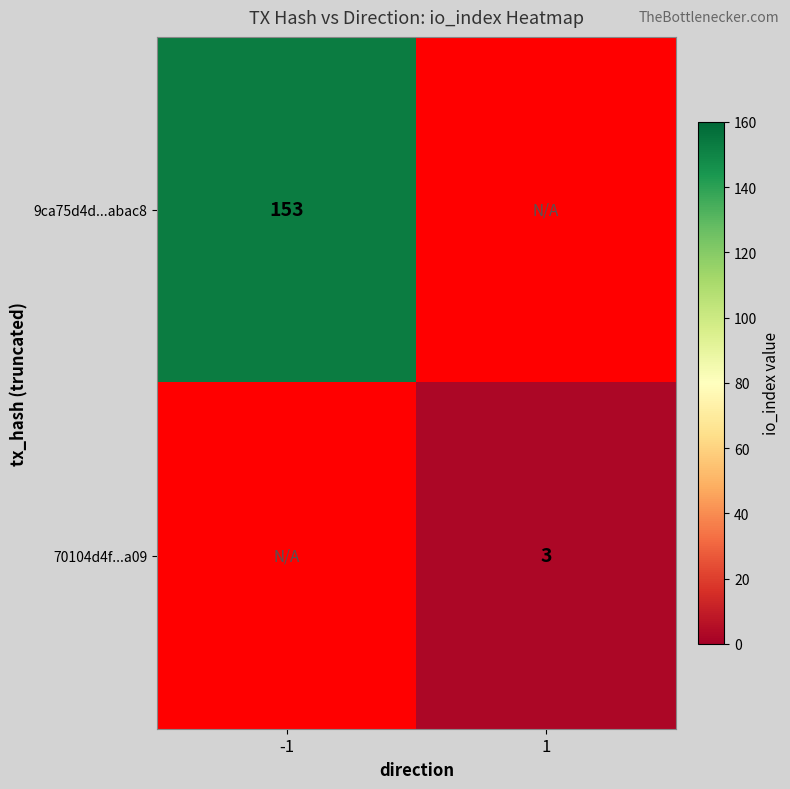

The value of 70104d4f...a09 at 1 is 4. True or false?

False